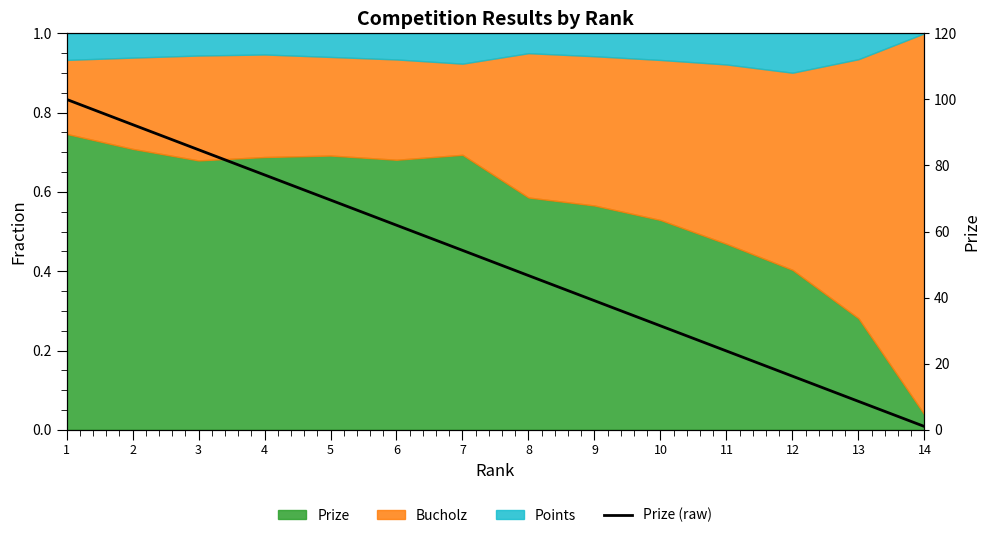

What is the smallest value displayed?

1.0